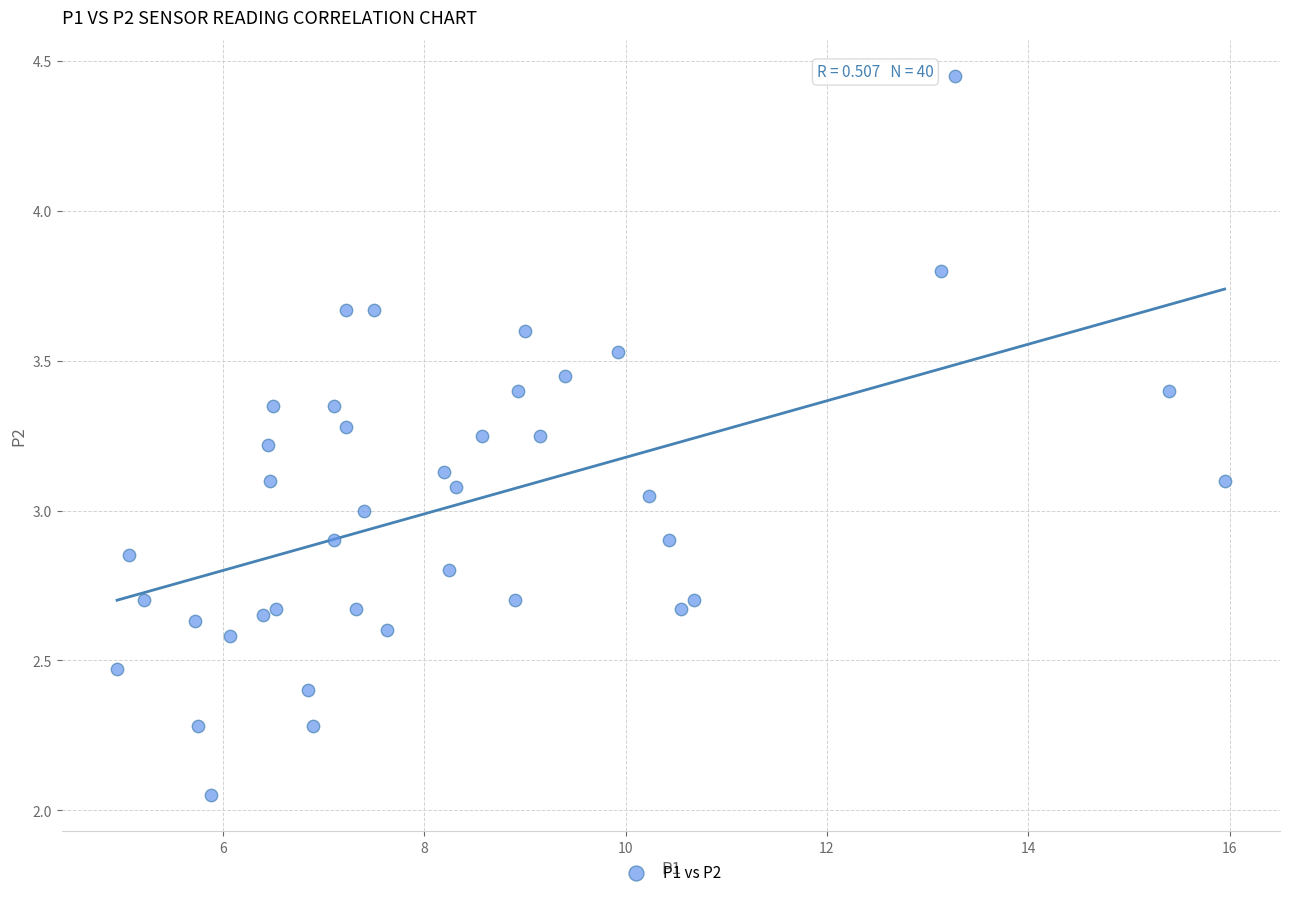

What is the range of Y values (max minus min)?

2.4